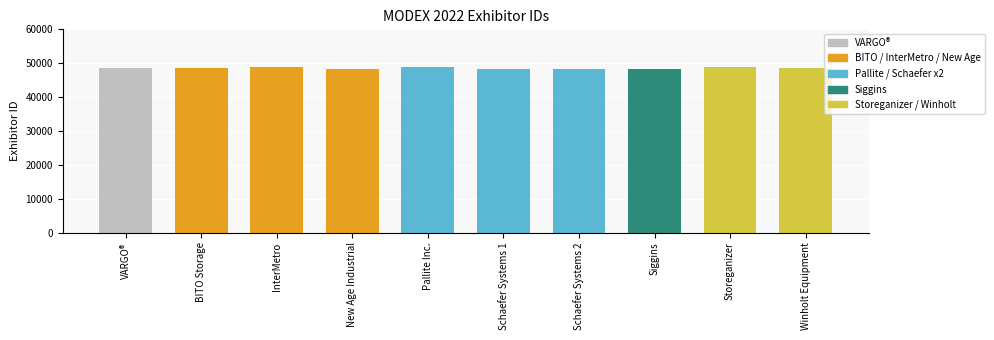

What is the average value?

48488